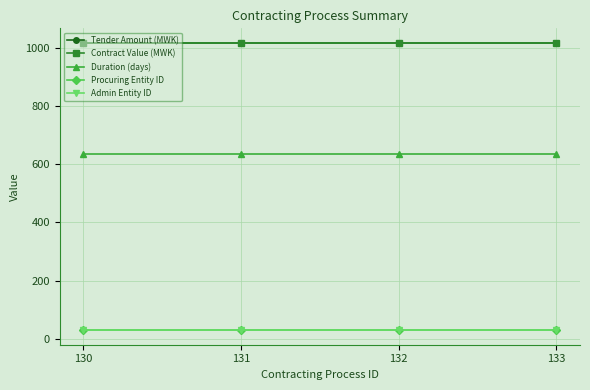

True or false: Tender Amount (MWK) has a value of 1823.8 at 130.

False